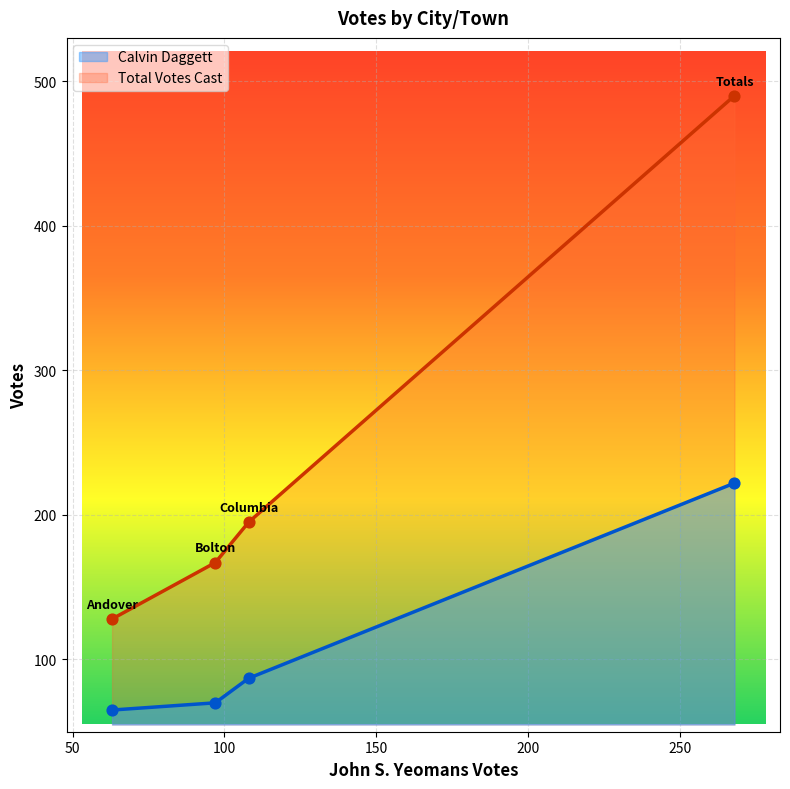

Which series reaches the maximum Y coordinate?

Total Votes Cast